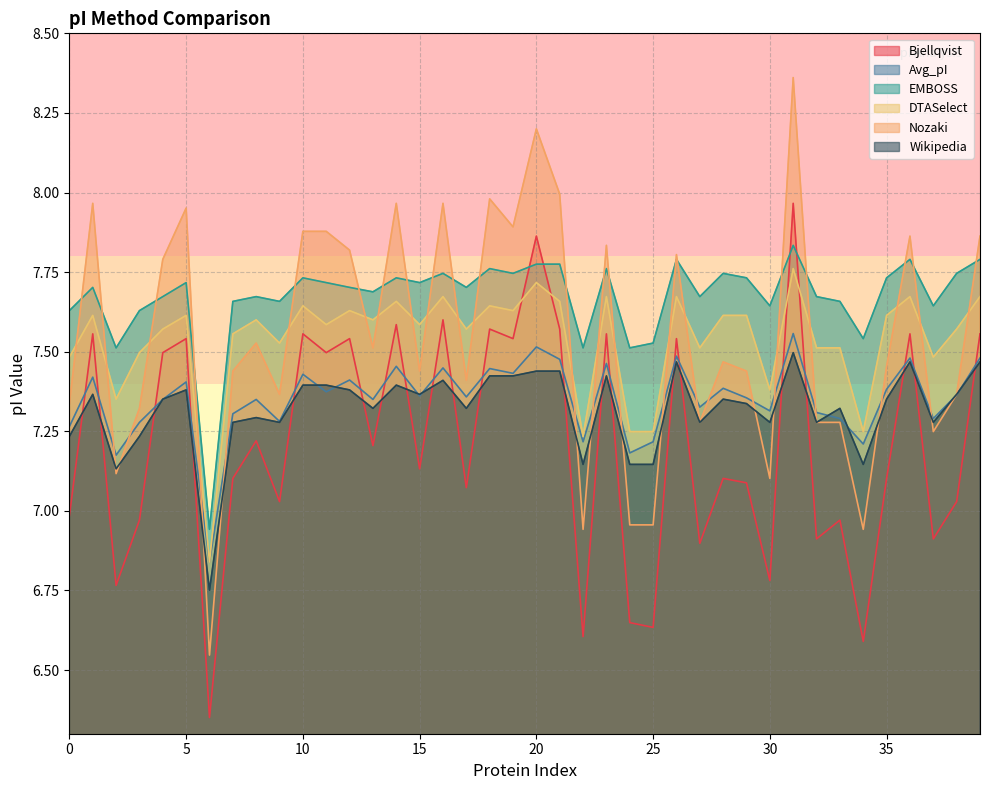

True or false: Bjellqvist and EMBOSS cross at least once.

True